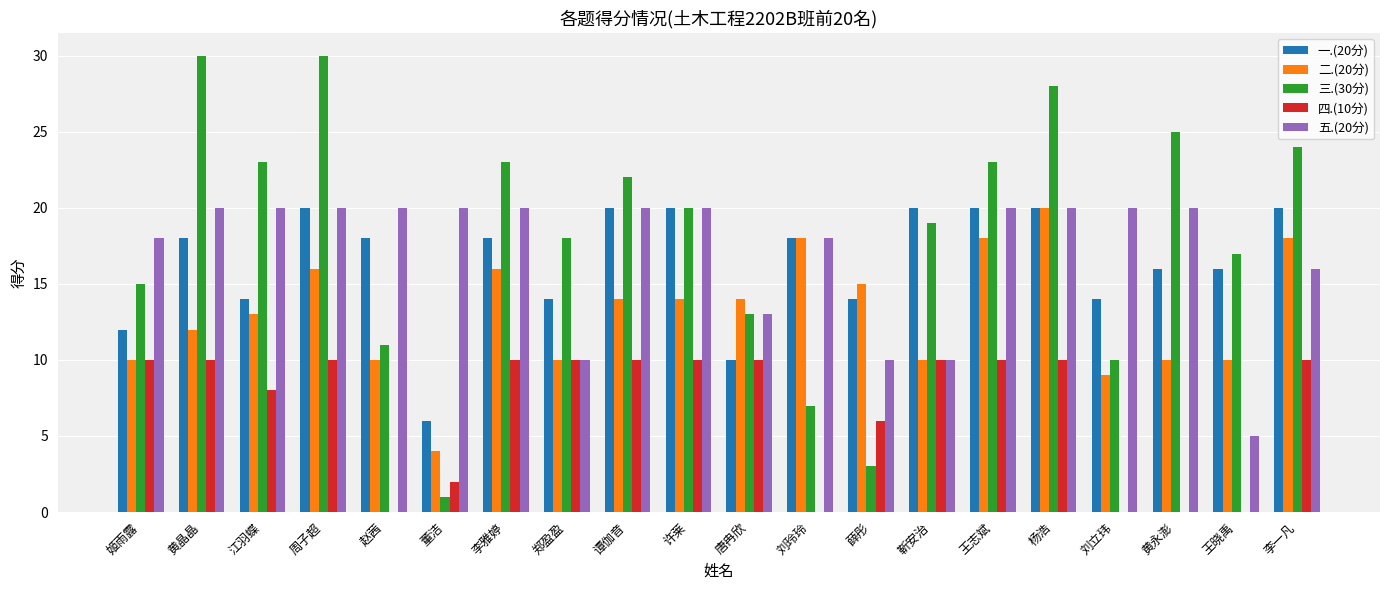

Is the value of 三.(30分) at 董洁 greater than the value of 四.(10分) at 王志斌?

No